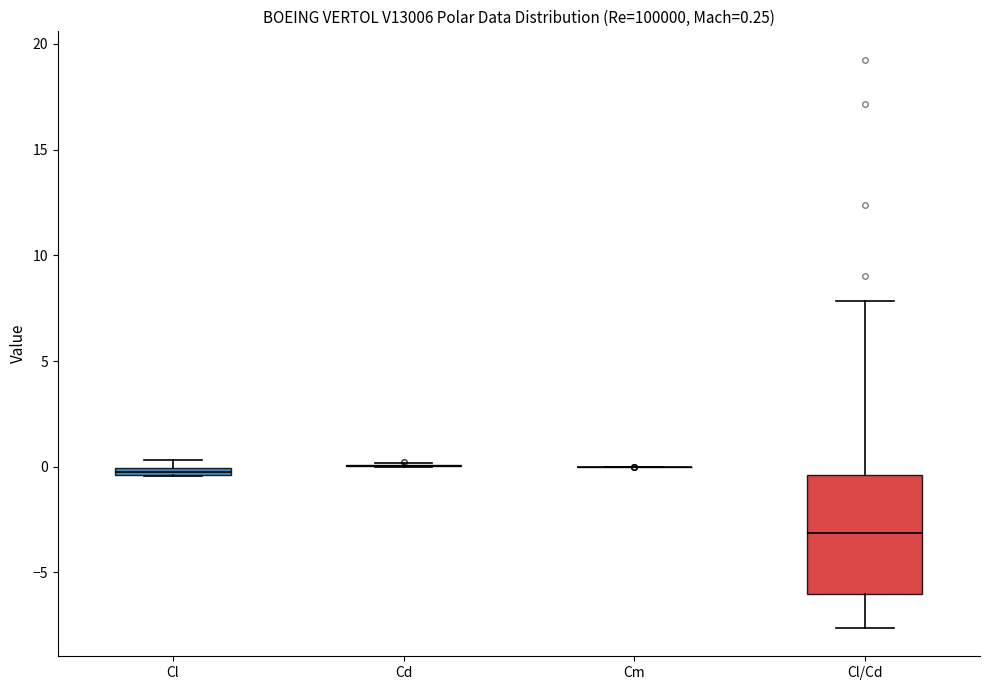

Which box is the tallest, from its lower edge to its upper edge?

Cl/Cd